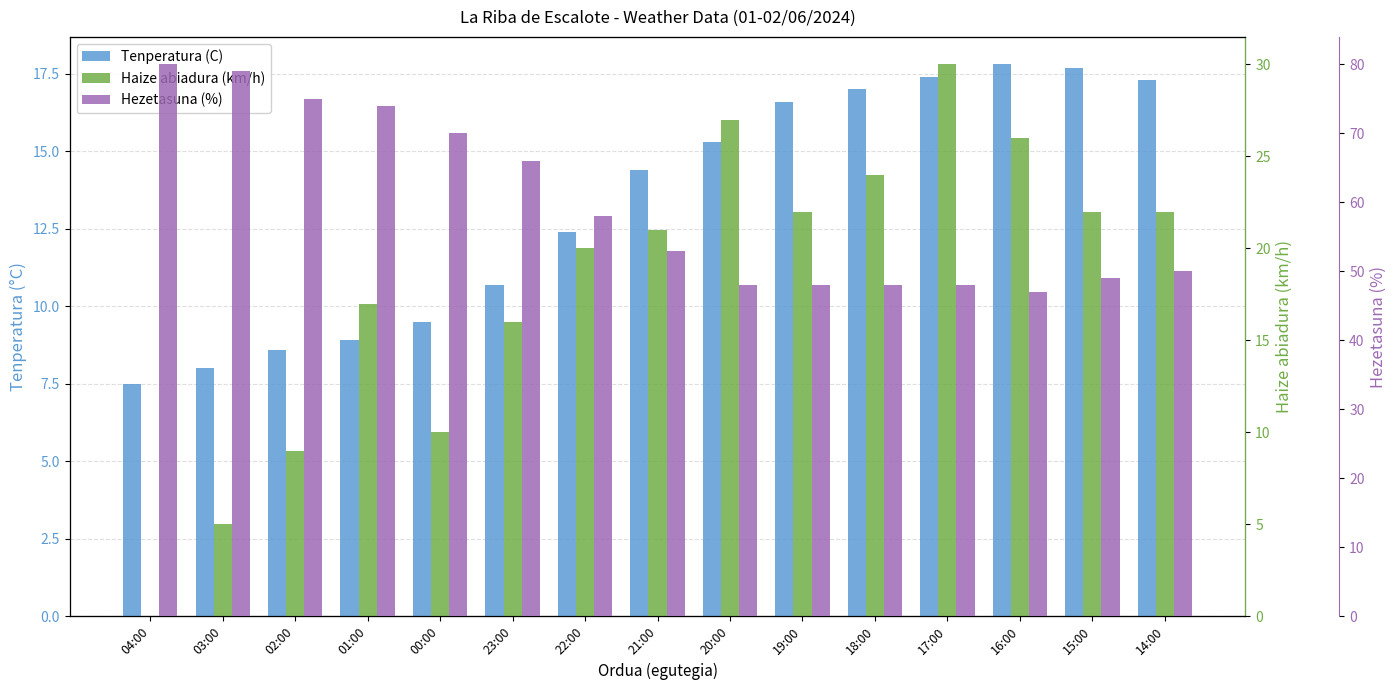

Reading right to left, list all the values displayed in this chart.

Tenperatura (C): 17.3	17.7	17.8	17.4	17.0	16.6	15.3	14.4	12.4	10.7	9.5	8.9	8.6	8.0	7.5
Haize abiadura (km/h): 22.0	22.0	26.0	30.0	24.0	22.0	27.0	21.0	20.0	16.0	10.0	17.0	9.0	5.0	0.0
Hezetasuna (%): 50.0	49.0	47.0	48.0	48.0	48.0	48.0	53.0	58.0	66.0	70.0	74.0	75.0	79.0	80.0